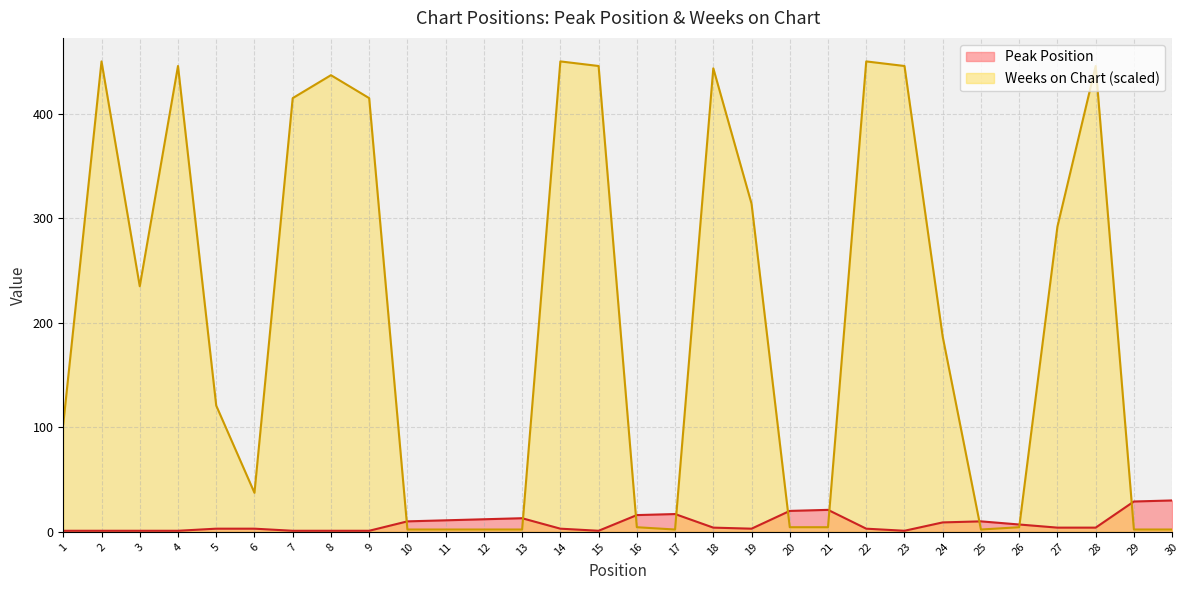

The value of Peak Position at 9 is 1.0. True or false?

True